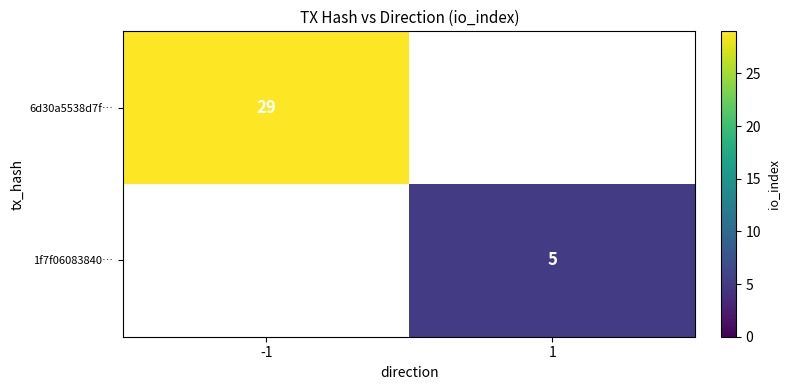

What is the greatest value displayed?

29.0